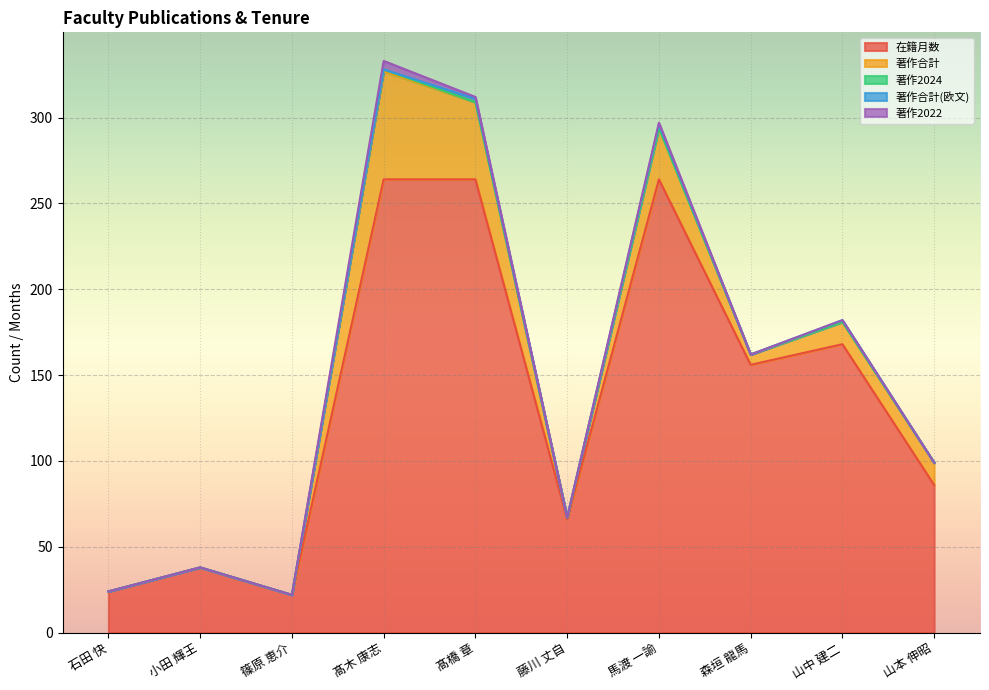

True or false: 著作2022 and 在籍月数 cross at least once.

False